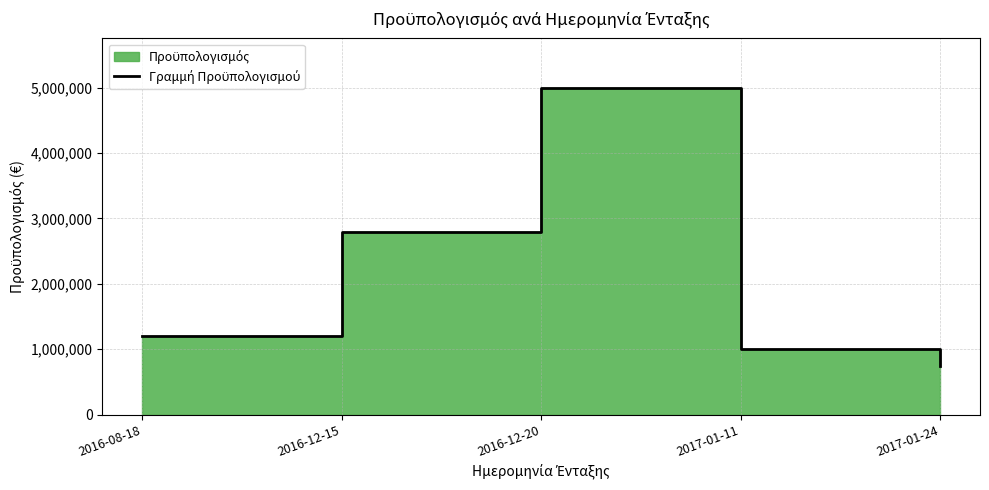

Reading left to right, list all the values displayed in this chart.

2016-08-18=1200000	2016-12-15=2800000	2016-12-20=5000000	2017-01-11=1000000	2017-01-24=749400